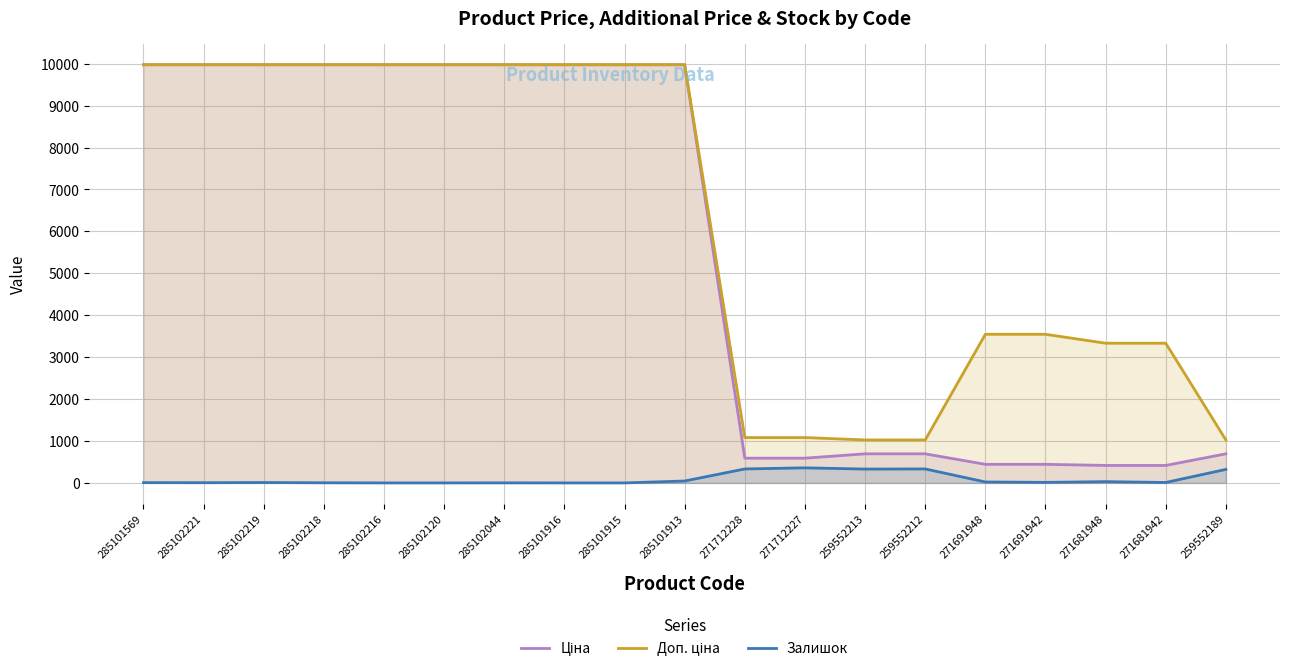

How many series are shown in this chart?

3